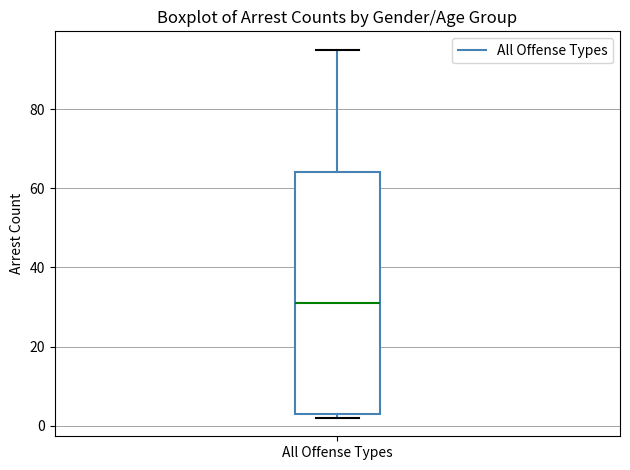

Read this box plot against the y-axis: the position of the median line, the range covered by the box, and the ends of both whiskers. The values are not printed on the chart, so give them approximately, as read against the axis.

median 32, box 4 to 64, whiskers 2 to 96